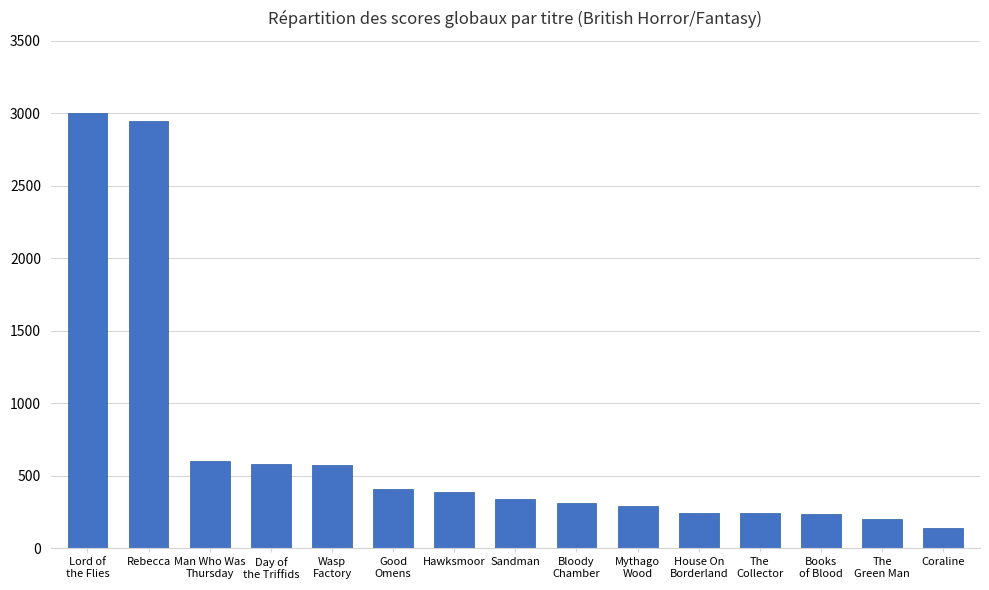

What is the smallest value displayed?

144